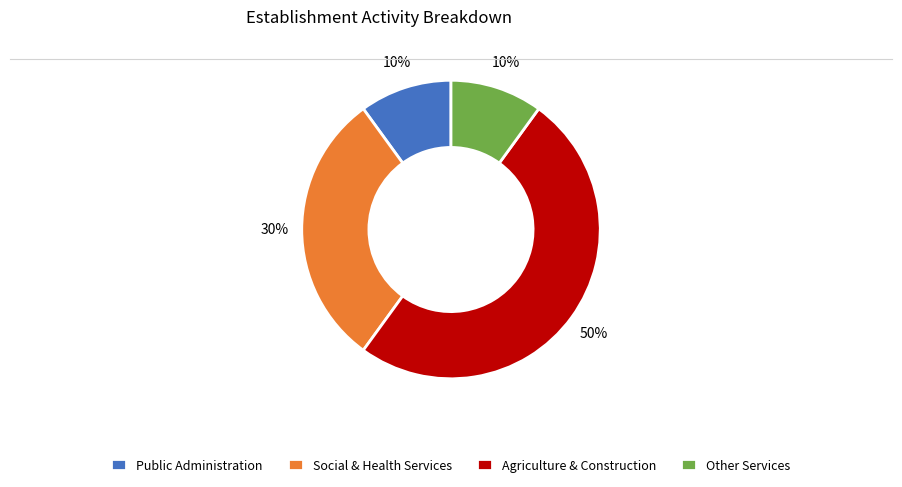

What is the largest slice in the pie chart?

Agriculture & Construction